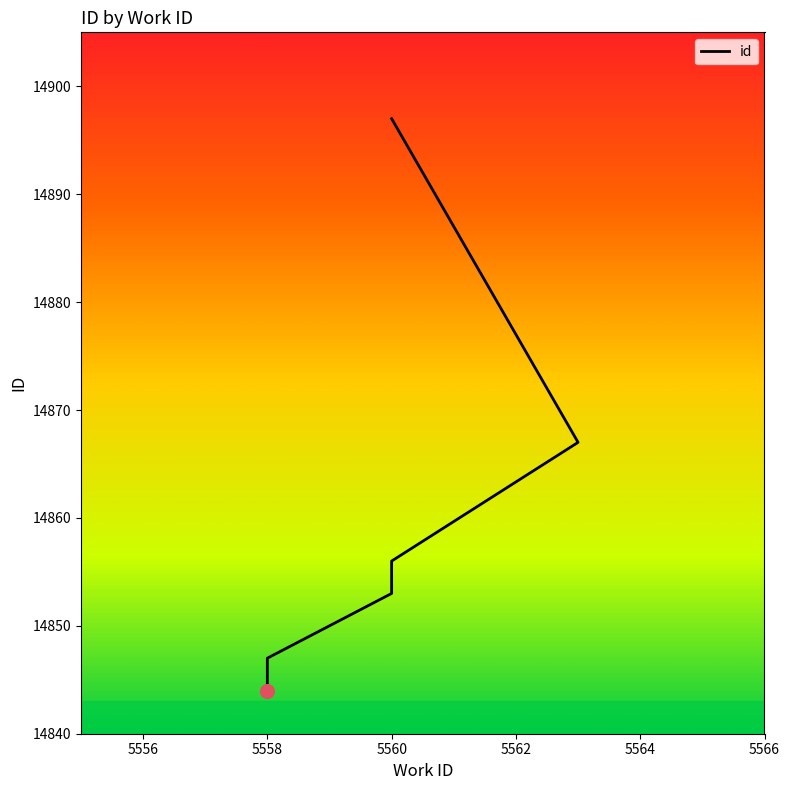

What is the change in value from 5558 to 5560?

+10